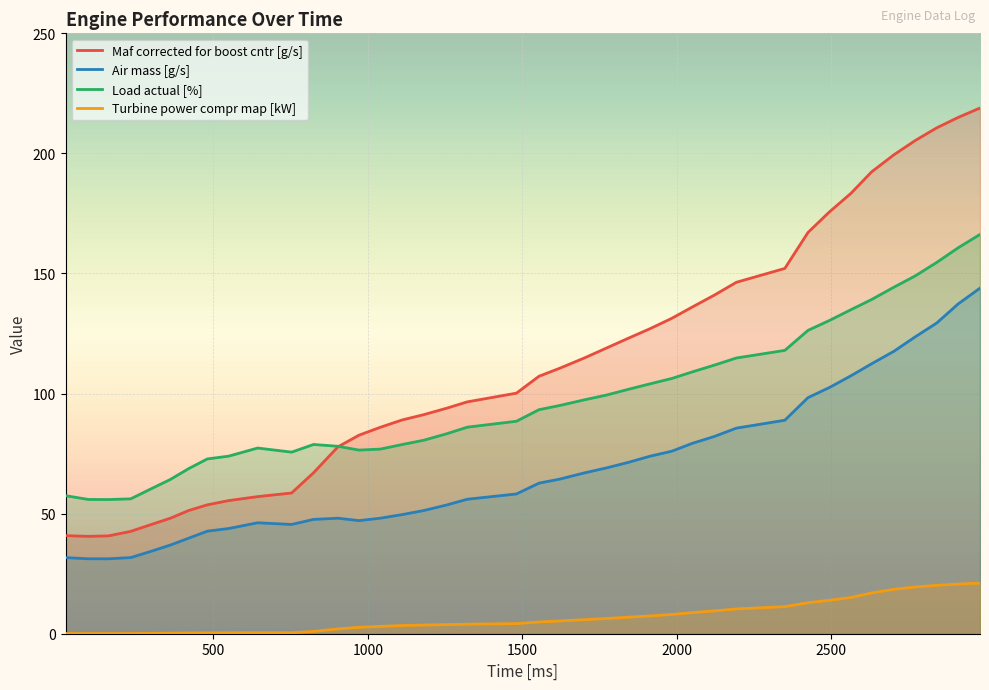

How many categories are shown in the chart?

40